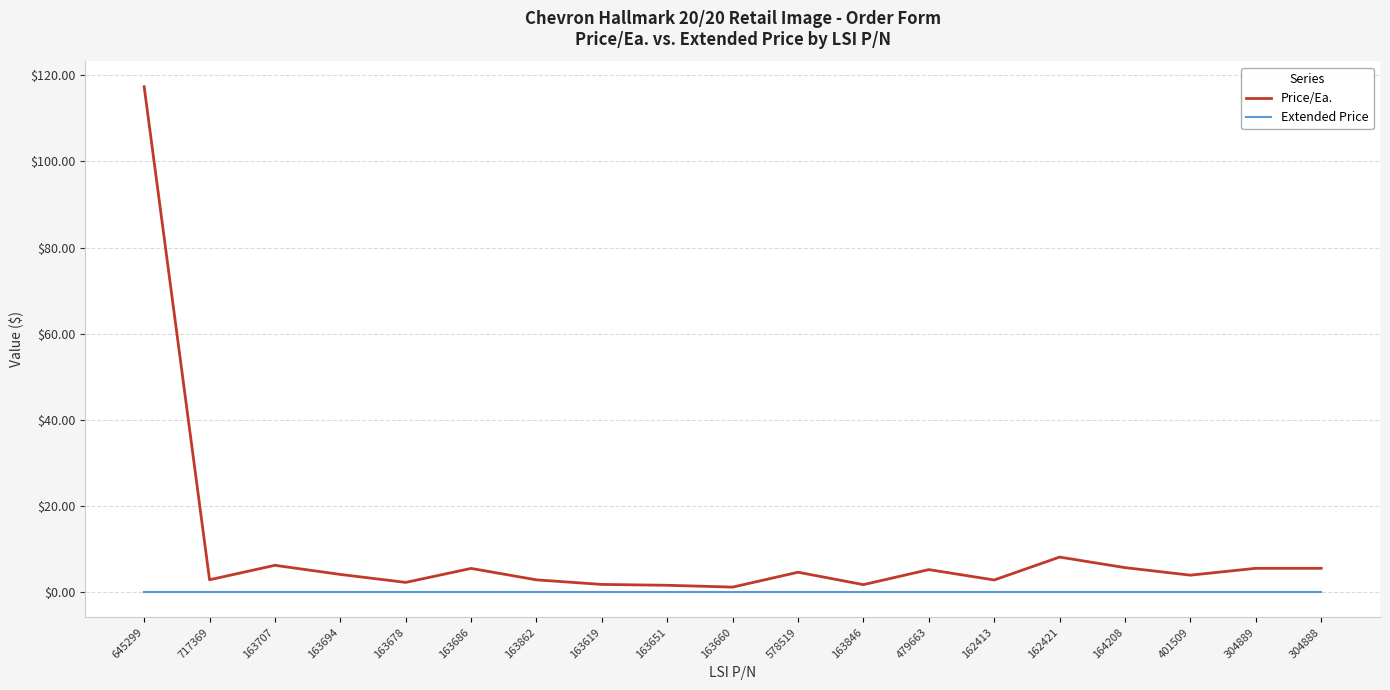

Rank the series by their maximum value, from lowest to highest.

Extended Price, Price/Ea.